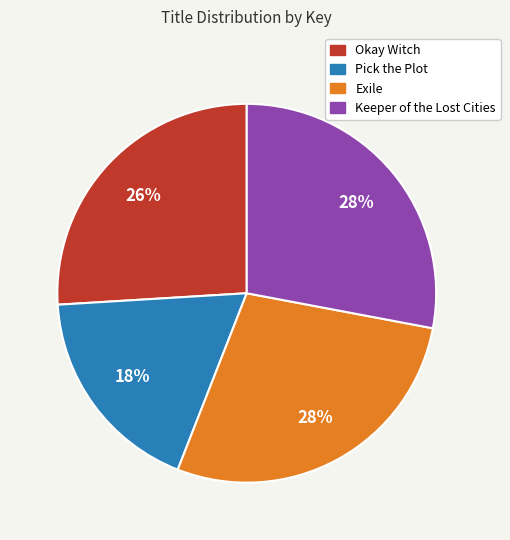

Which category has the smallest portion of the pie?

Pick the Plot